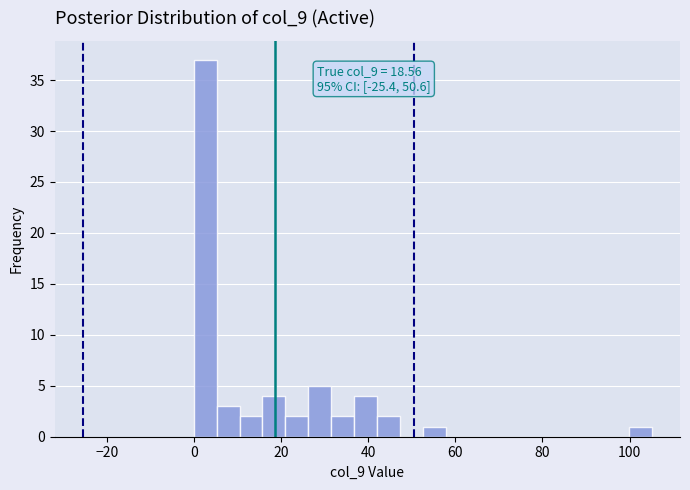

Around what value on the x-axis is the tallest bar? Give the approximate position of its centre, as read against the axis.

2